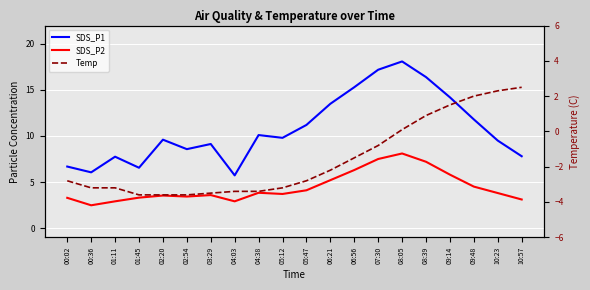

Reading right to left, what are all the values shown in this chart?

SDS_P1: 7.8	9.5	11.8	14.2	16.4	18.1	17.2	15.3	13.5	11.2	9.8	10.1	5.7	9.1	8.6	9.6	6.5	7.8	6.0	6.7
SDS_P2: 3.1	3.8	4.5	5.8	7.2	8.1	7.5	6.3	5.2	4.1	3.7	3.8	2.9	3.6	3.4	3.5	3.3	2.9	2.5	3.3
Temp: 2.5	2.3	2.0	1.5	0.9	0.1	-0.8	-1.5	-2.2	-2.8	-3.2	-3.4	-3.4	-3.5	-3.6	-3.6	-3.6	-3.2	-3.2	-2.8